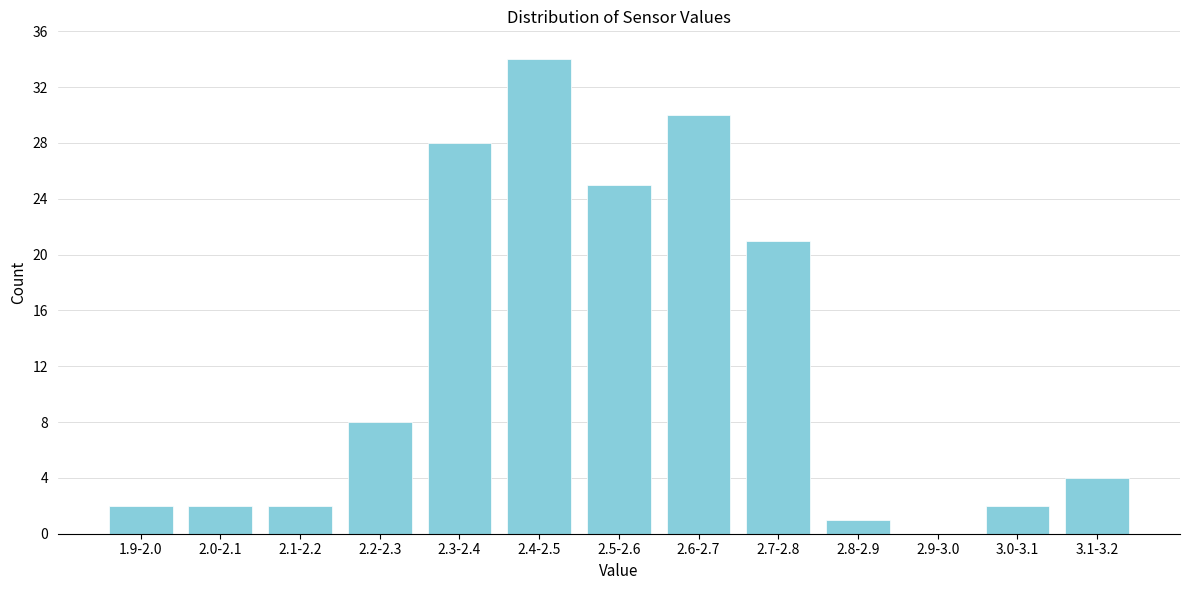

Reading left to right, transcribe all the data shown in this chart.

1.9-2.0=2	2.0-2.1=2	2.1-2.2=2	2.2-2.3=8	2.3-2.4=28	2.4-2.5=34	2.5-2.6=25	2.6-2.7=30	2.7-2.8=21	2.8-2.9=1	2.9-3.0=0	3.0-3.1=2	3.1-3.2=4